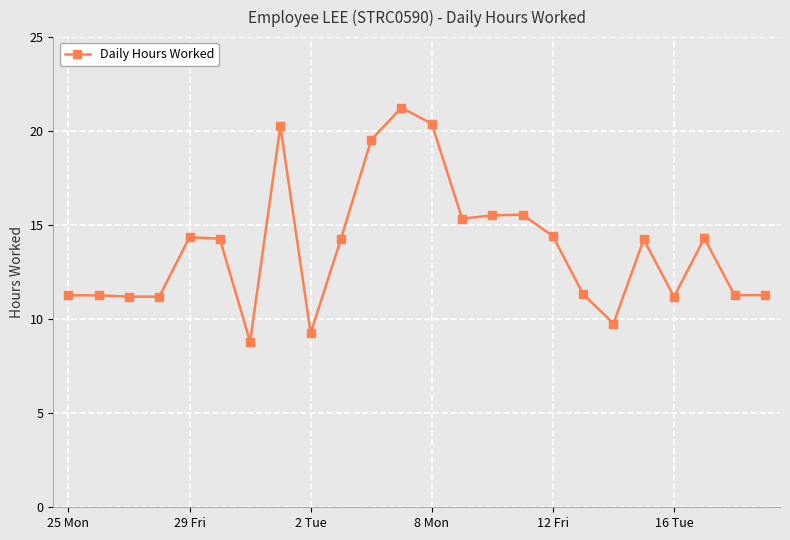

What is the minimum value shown in the chart?

8.8